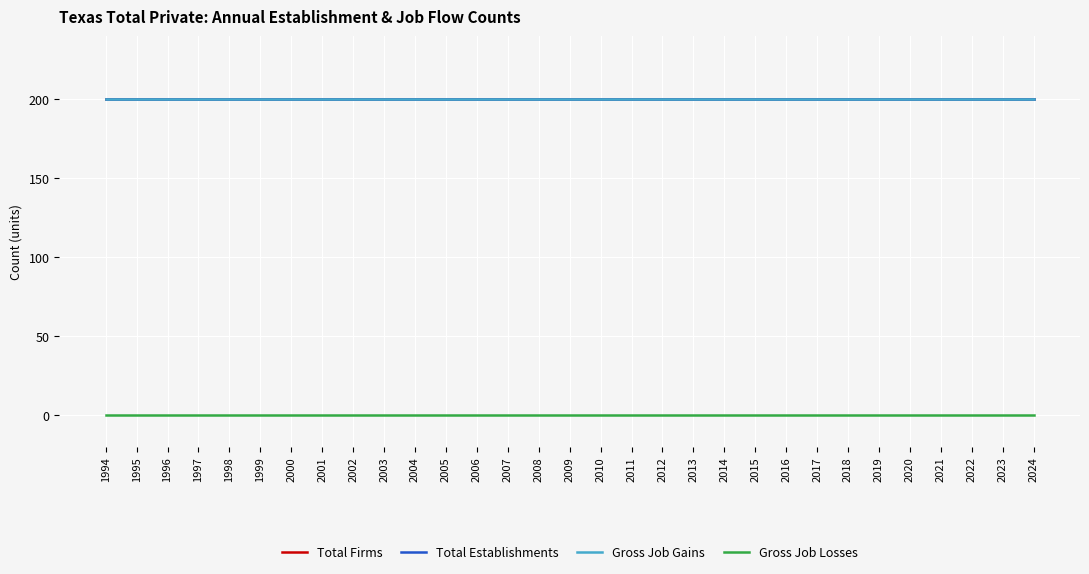

Does the chart have visible grid lines?

Yes